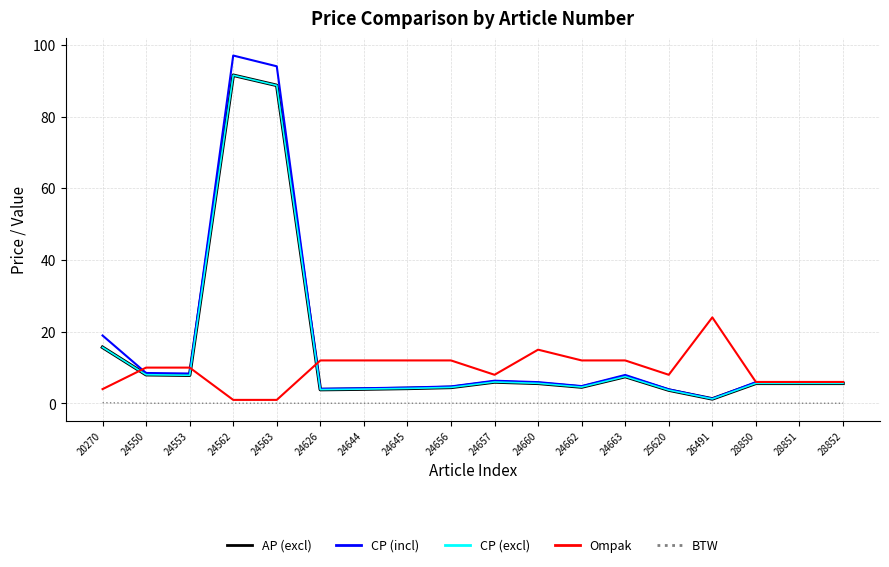

The CP (excl) series shows 7.9 at 24553. True or false?

True